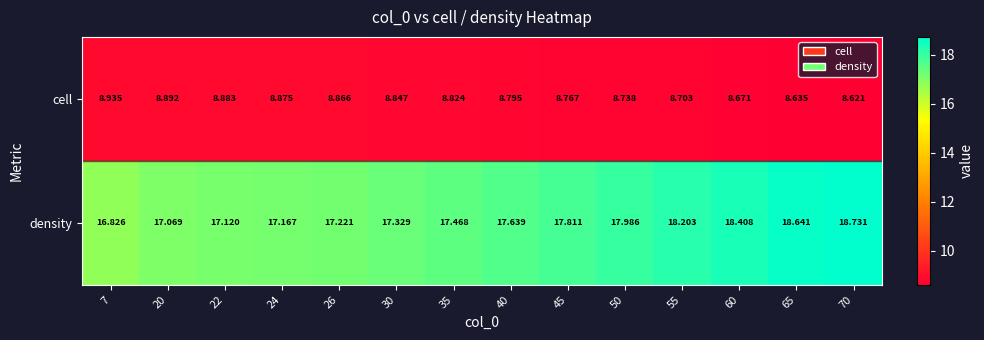

What is the smallest value displayed?

8.6